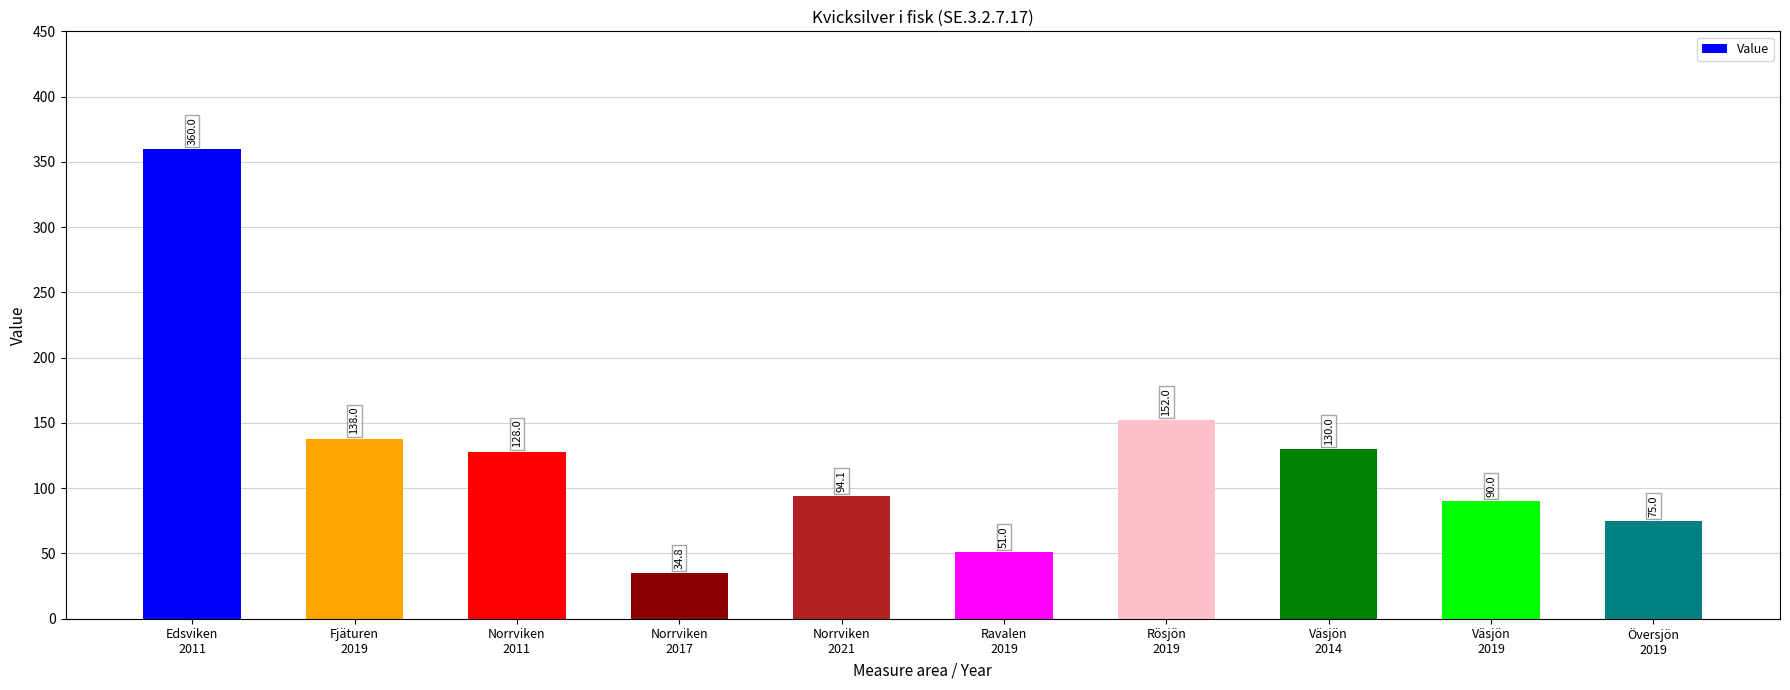

At which label does the data first exceed 128?

Edsviken
2011